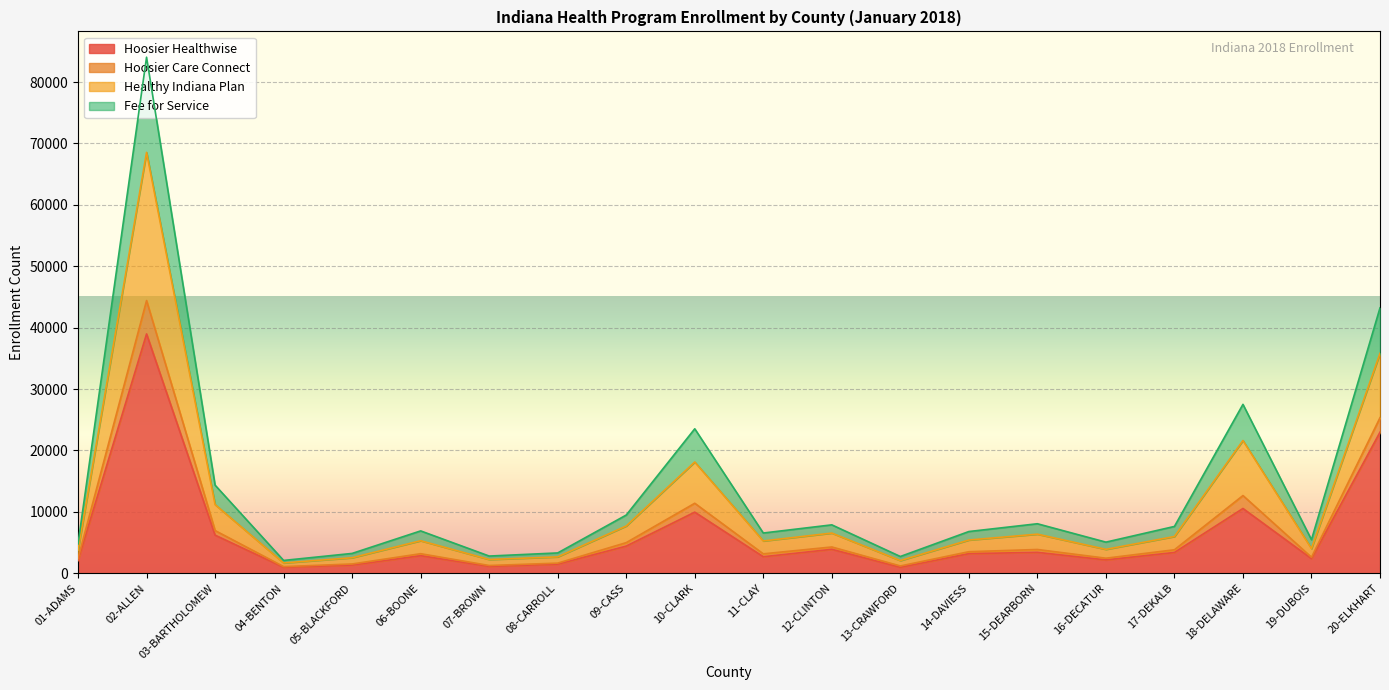

What is the total value across all series at 07-BROWN?

2807